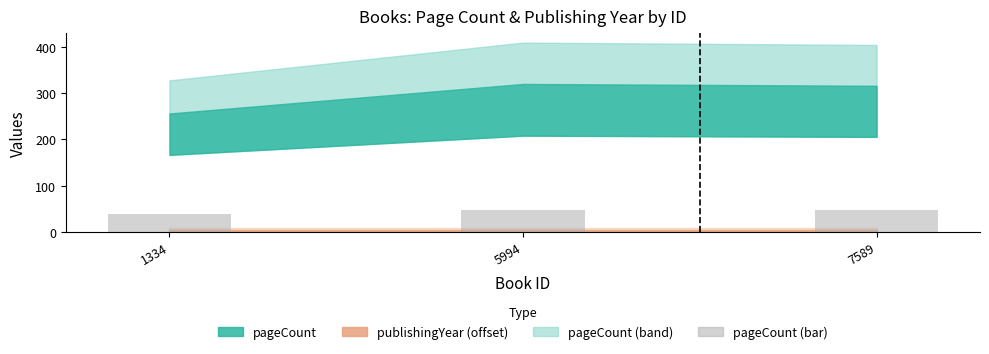

How many bars are there in total?

3